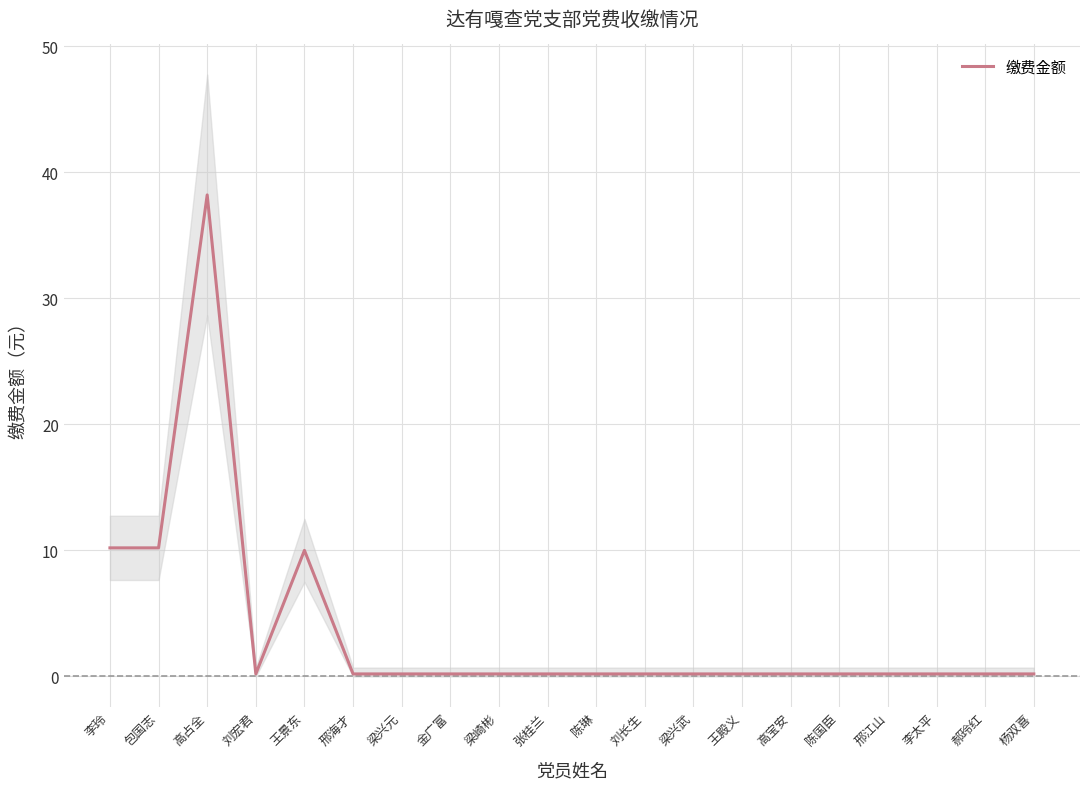

Reading left to right, list all the values displayed in this chart.

10.2	10.2	38.2	0.2	10.0	0.2	0.2	0.2	0.2	0.2	0.2	0.2	0.2	0.2	0.2	0.2	0.2	0.2	0.2	0.2